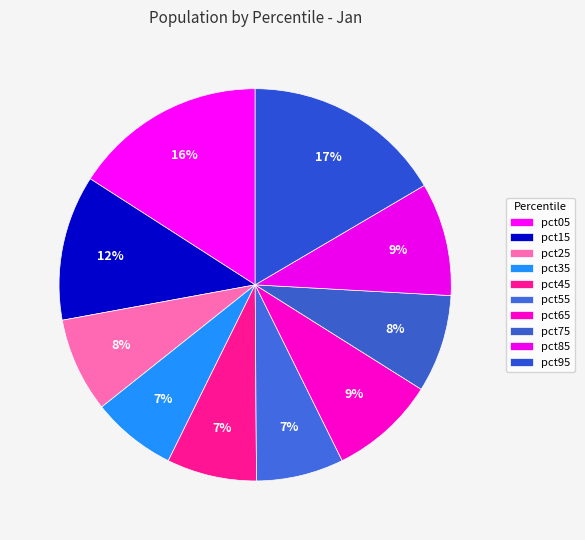

Count the number of slices in the pie.

10